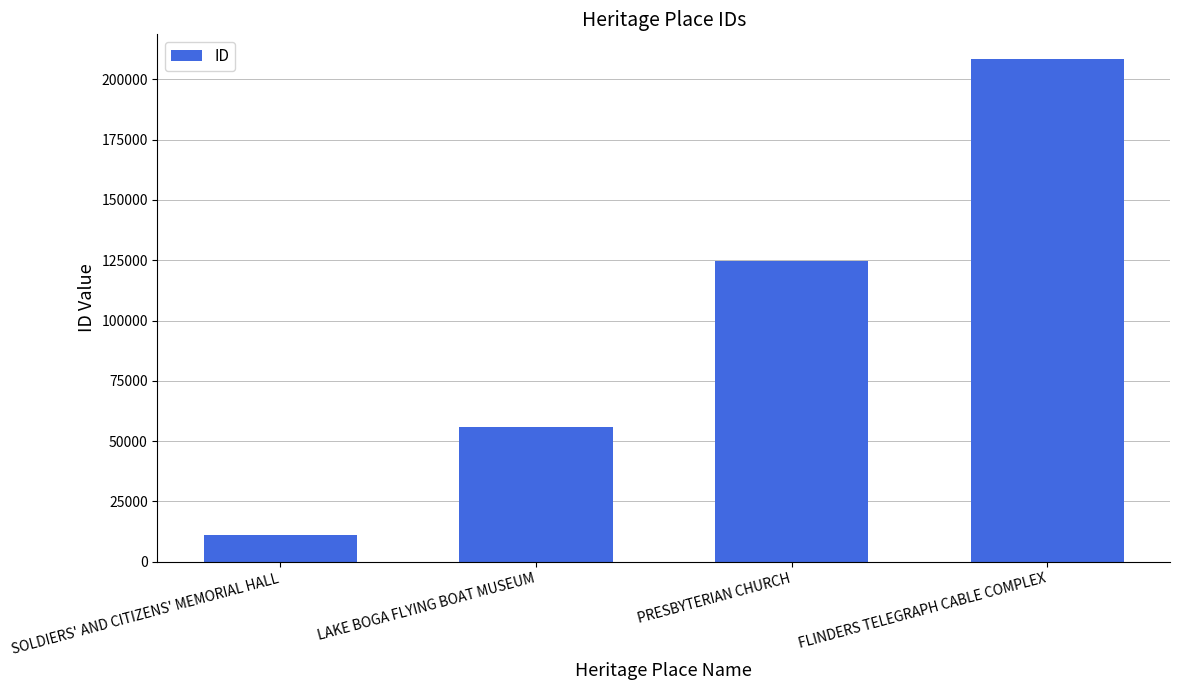

What is the greatest value displayed?

208208